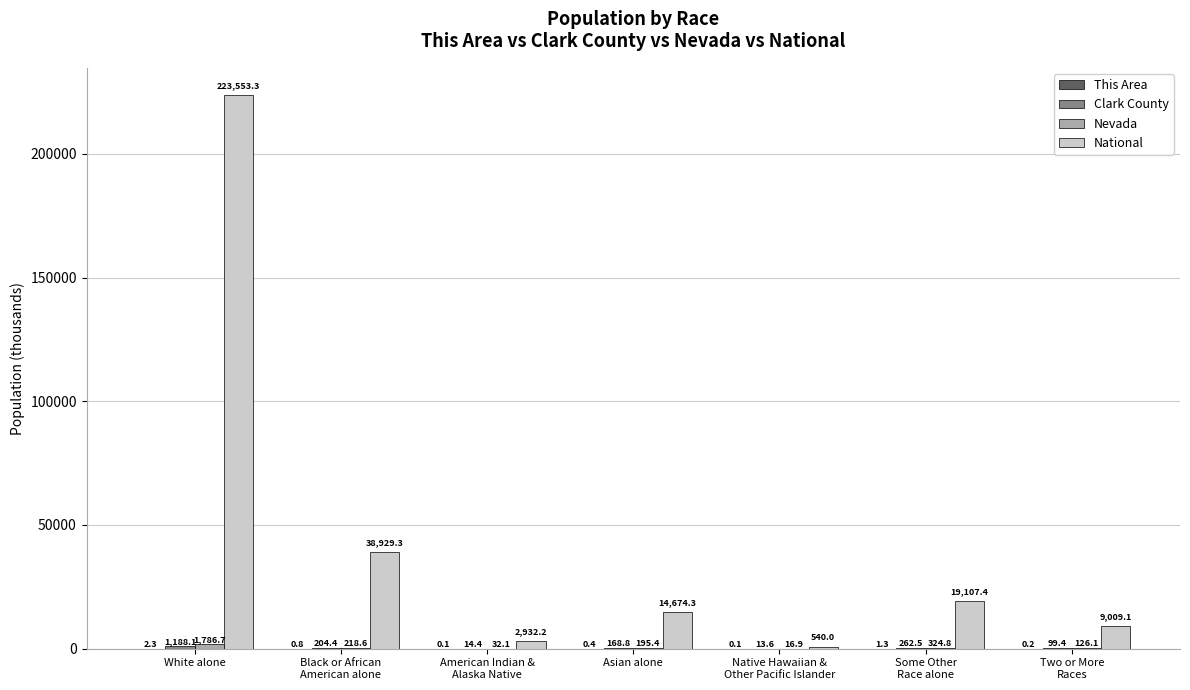

What is the average value of the National series?

44106.5